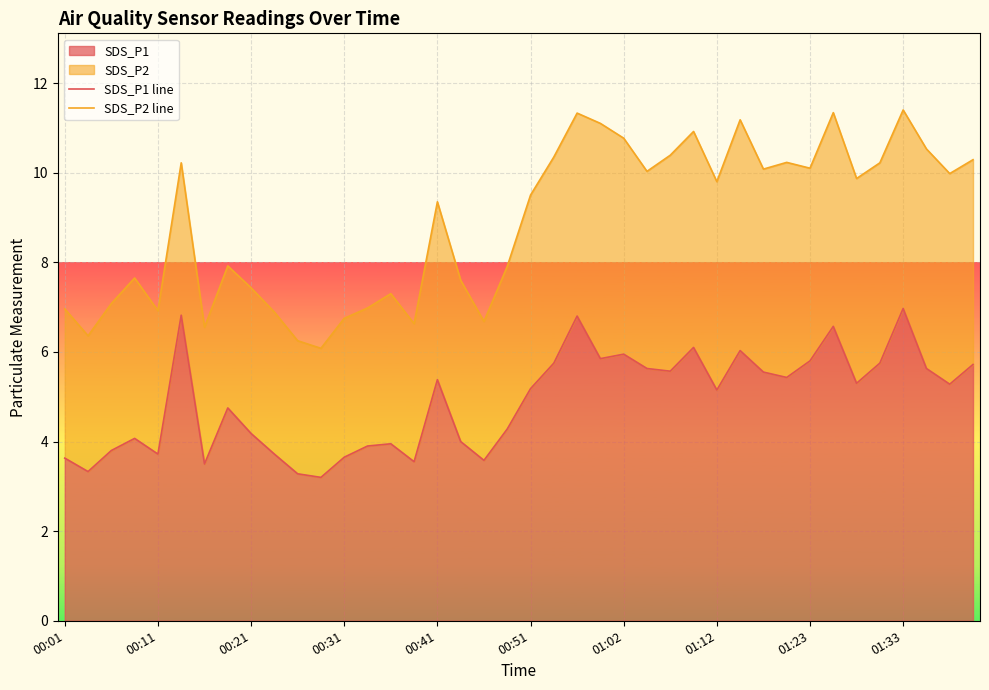

What is the lowest value of the SDS_P1 series?

3.2